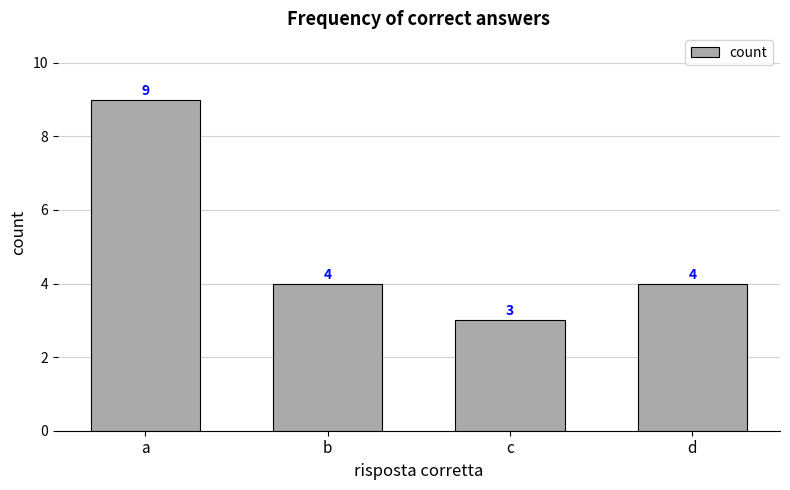

Reading left to right, what are all the values shown in this chart?

a=9	b=4	c=3	d=4